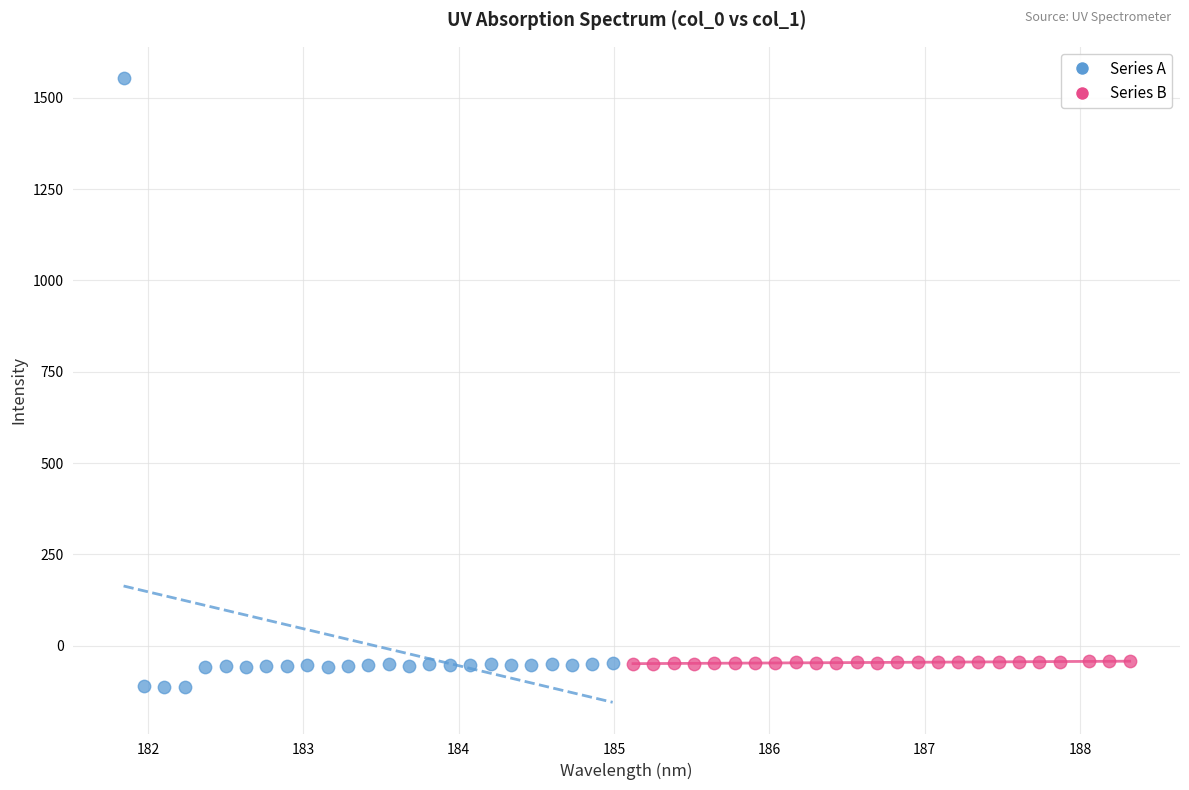

Which series reaches the maximum Y coordinate?

Series A